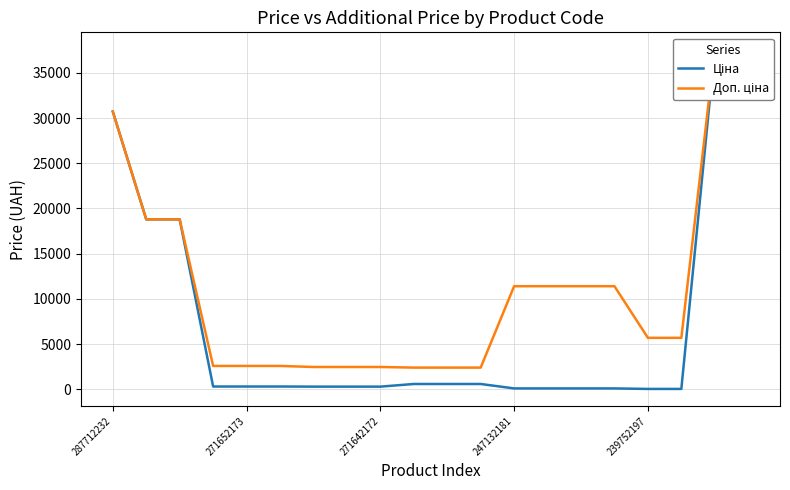

True or false: Доп. ціна has more than 1 points higher than both neighbors.

False